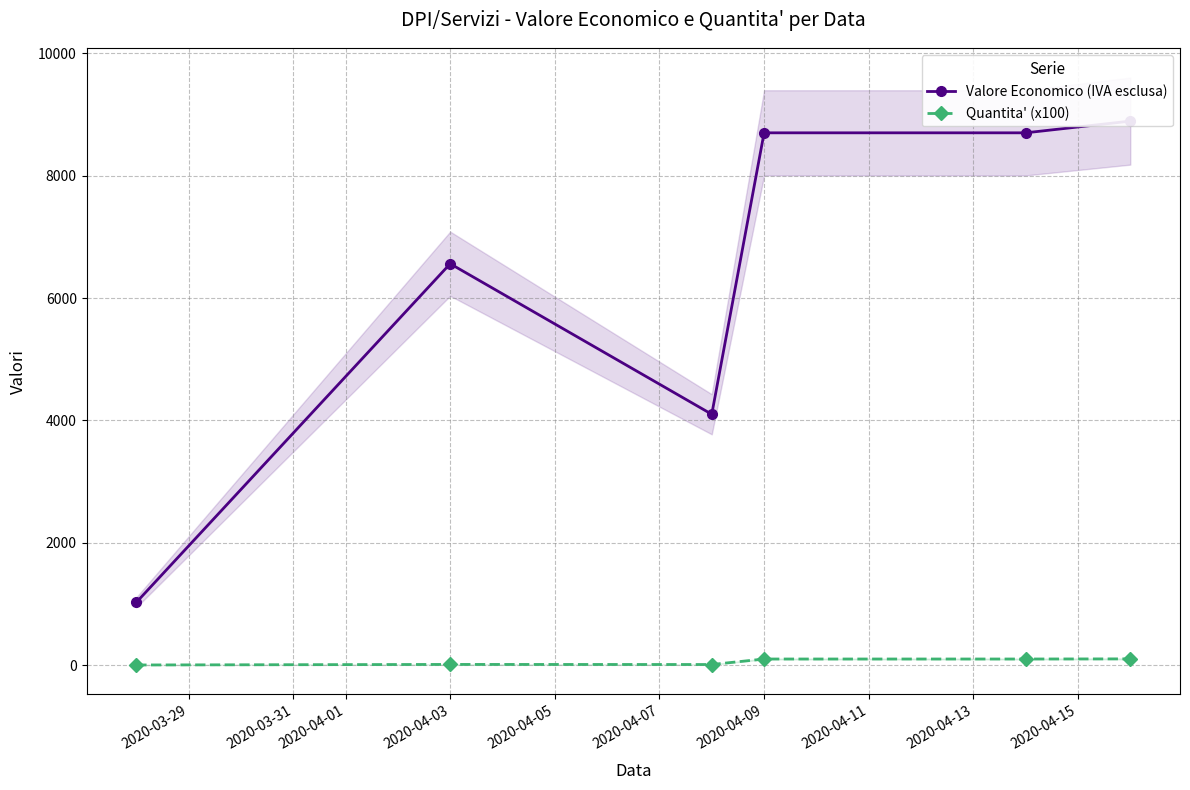

Is it true that Valore Economico (IVA esclusa) equals 6080.2 at 2020-04-01?

False